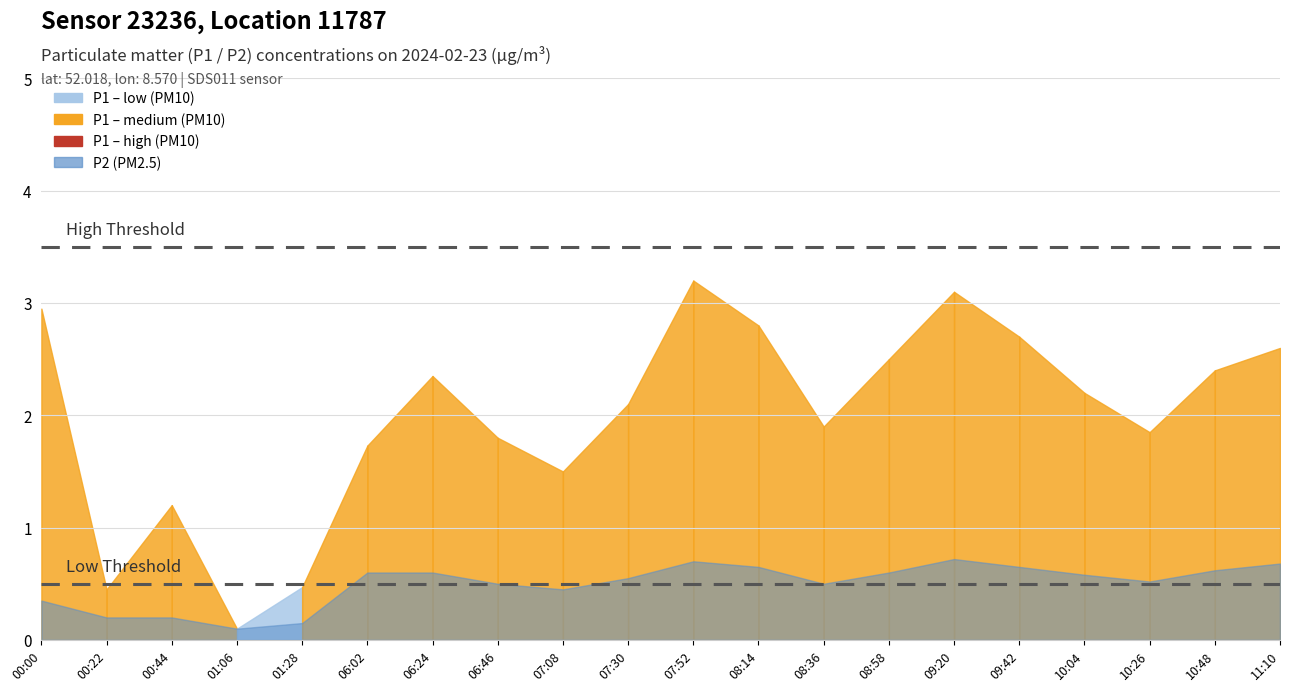

Which label corresponds to the smallest value in the chart?

01:06